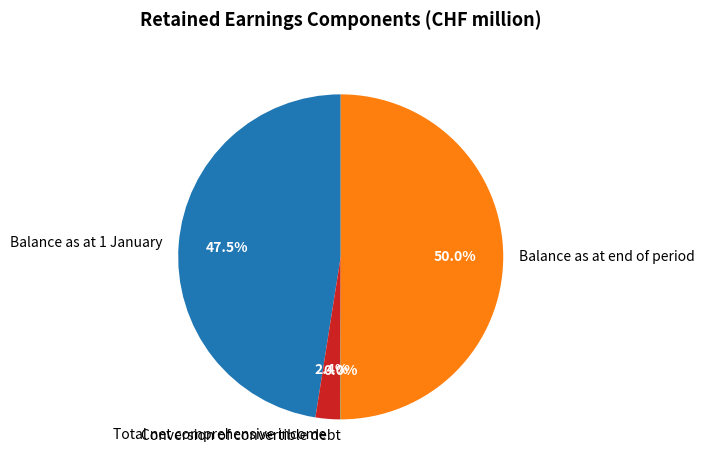

Does Total net comprehensive income account for over 50% of the chart?

No